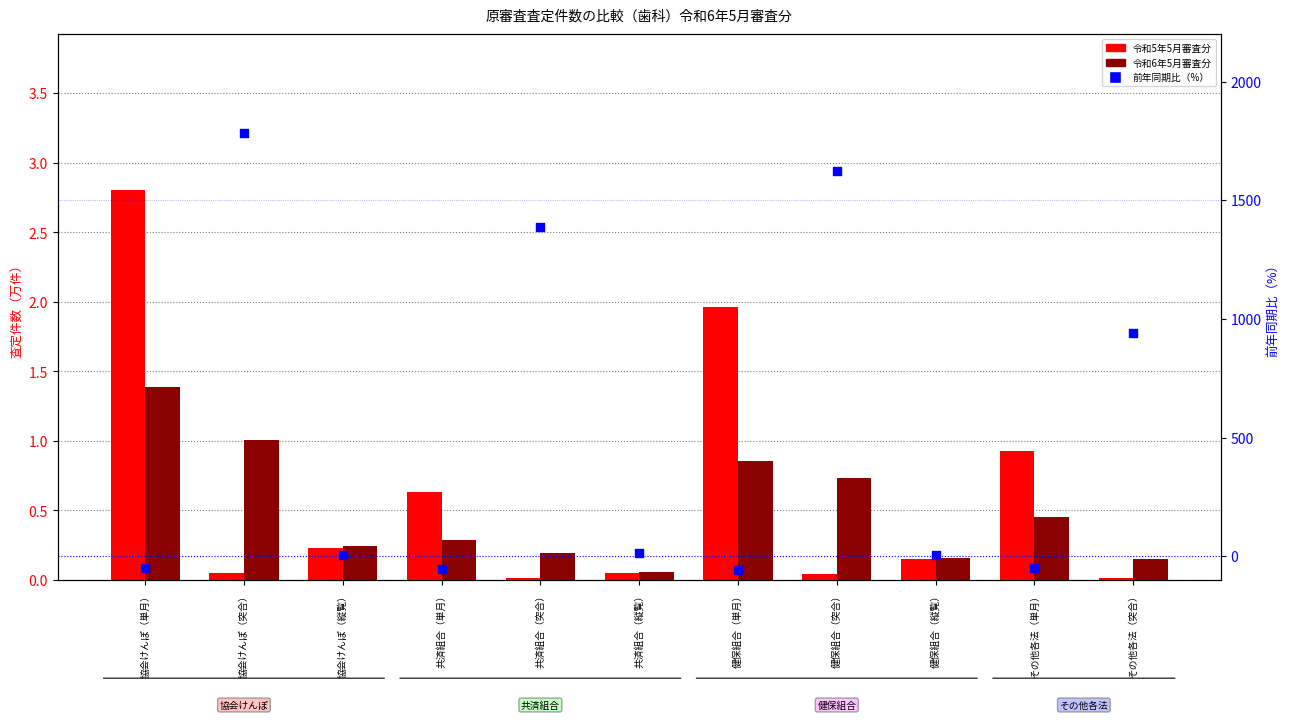

At how many categories does at least one series exceed 1581?

2